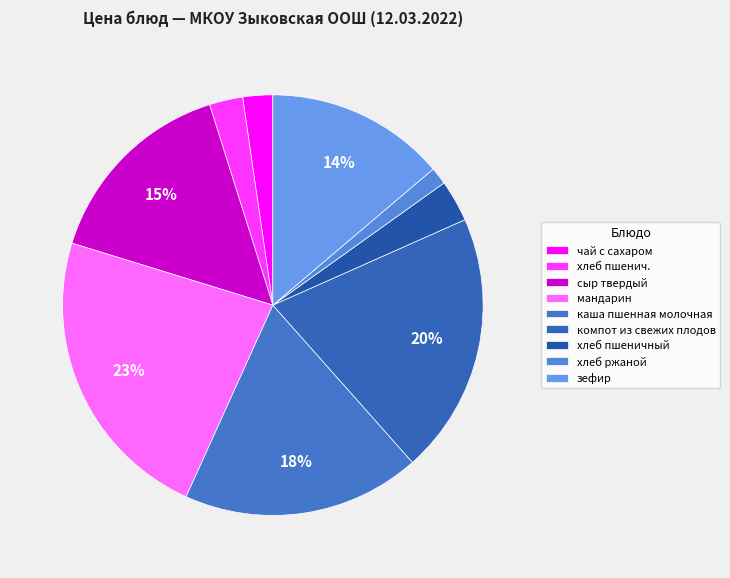

Combined, what portion of the pie is хлеб пшенич. and компот из свежих плодов?

22.7%